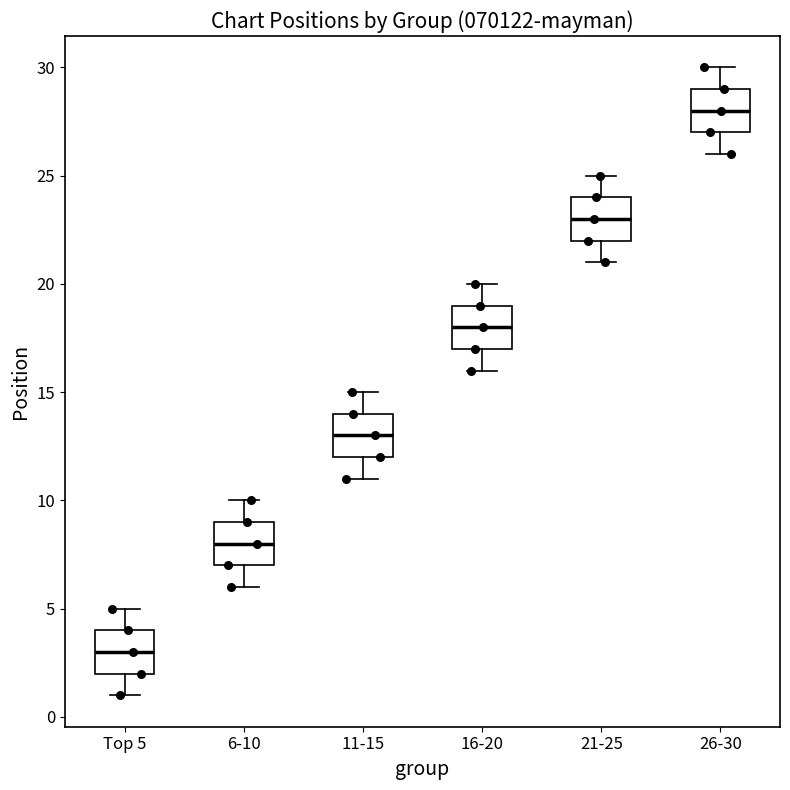

Reading left to right, transcribe this box plot: for each box, give where its median line is, the range the box spans, and where its two whiskers end, as read against the y-axis. The values are not printed on the chart, so give them approximately, as read against the axis.

Top 5: median 3, box 2 to 4, whiskers 1 to 5
6-10: median 8, box 7 to 9, whiskers 6 to 10
11-15: median 13, box 12 to 14, whiskers 11 to 15
16-20: median 18, box 17 to 19, whiskers 16 to 20
21-25: median 23, box 22 to 24, whiskers 21 to 25
26-30: median 28, box 27 to 29, whiskers 26 to 30